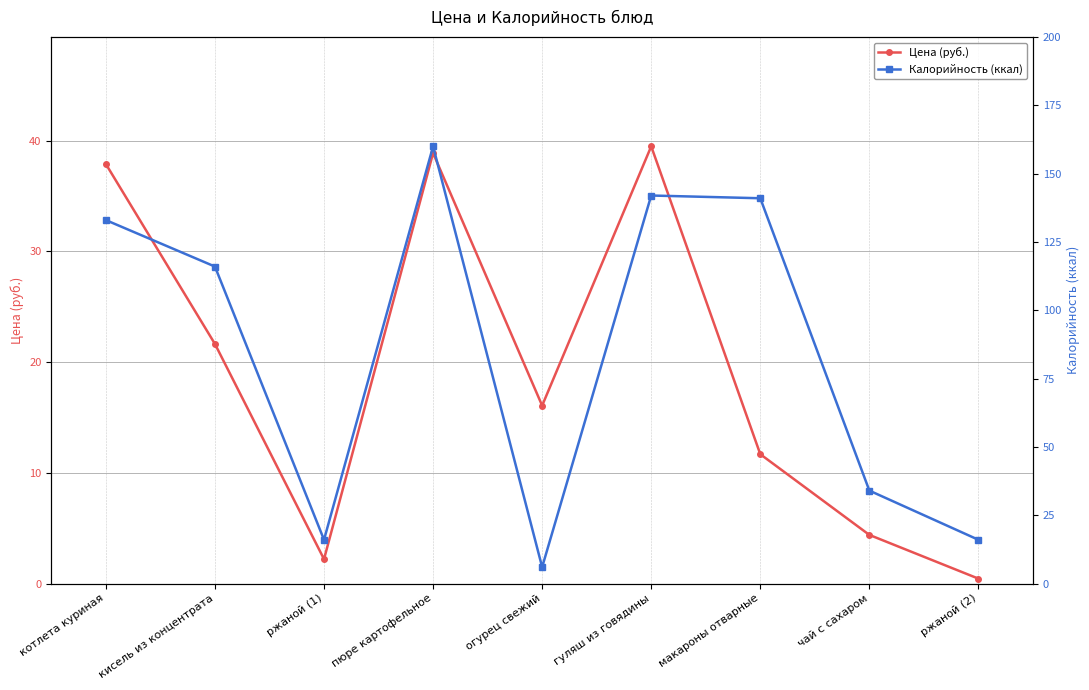

The value of Калорийность (ккал) at ржаной (1) is 26.1. True or false?

False